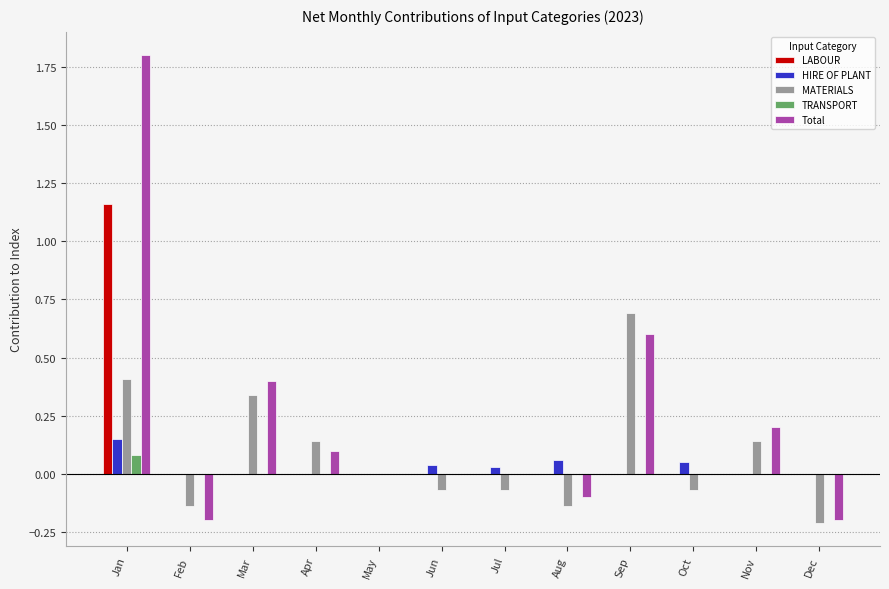

Which series has the largest total across all categories?

Total